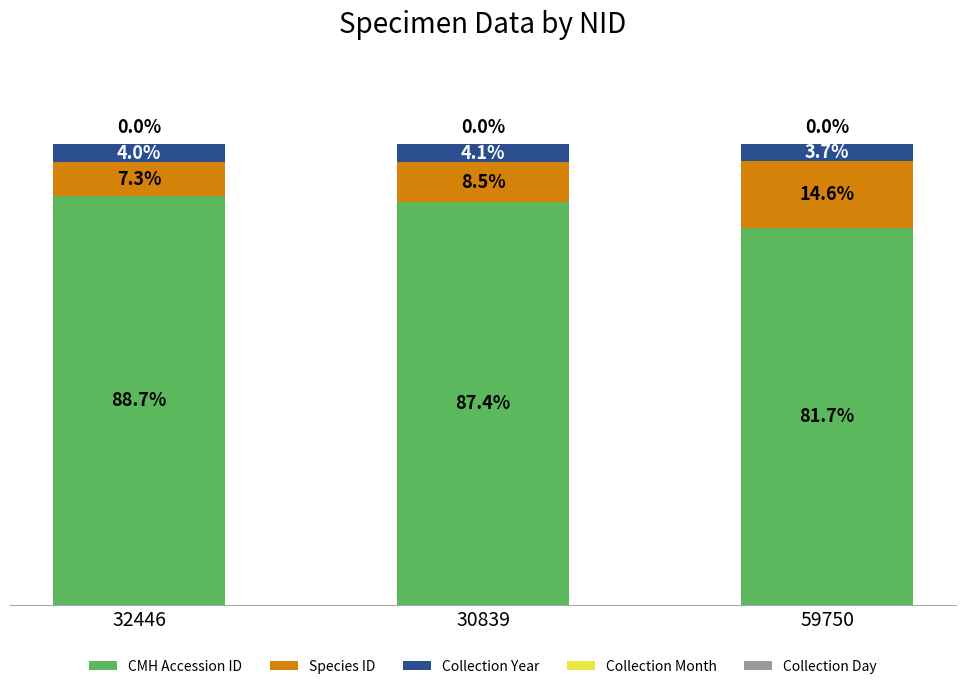

Are the bars grouped side by side (vs. stacked)?

No